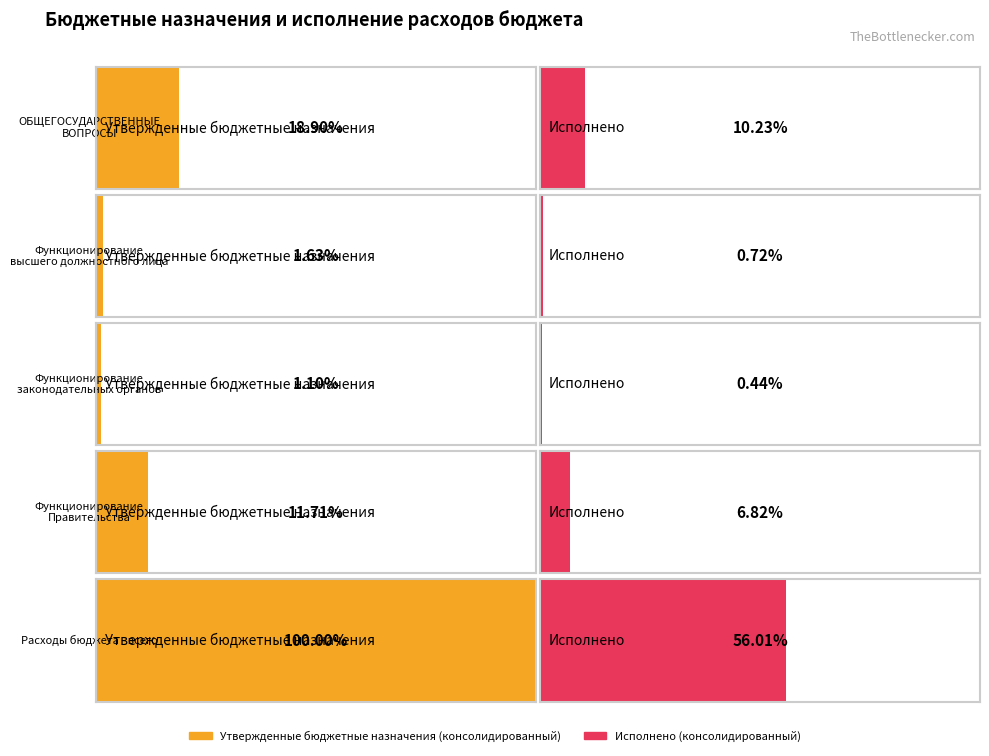

How many series are shown in this chart?

2